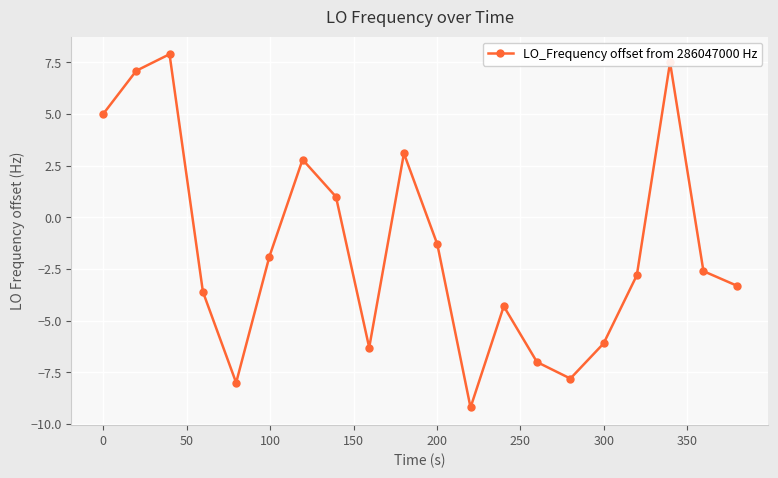

What is the greatest value displayed?

7.9